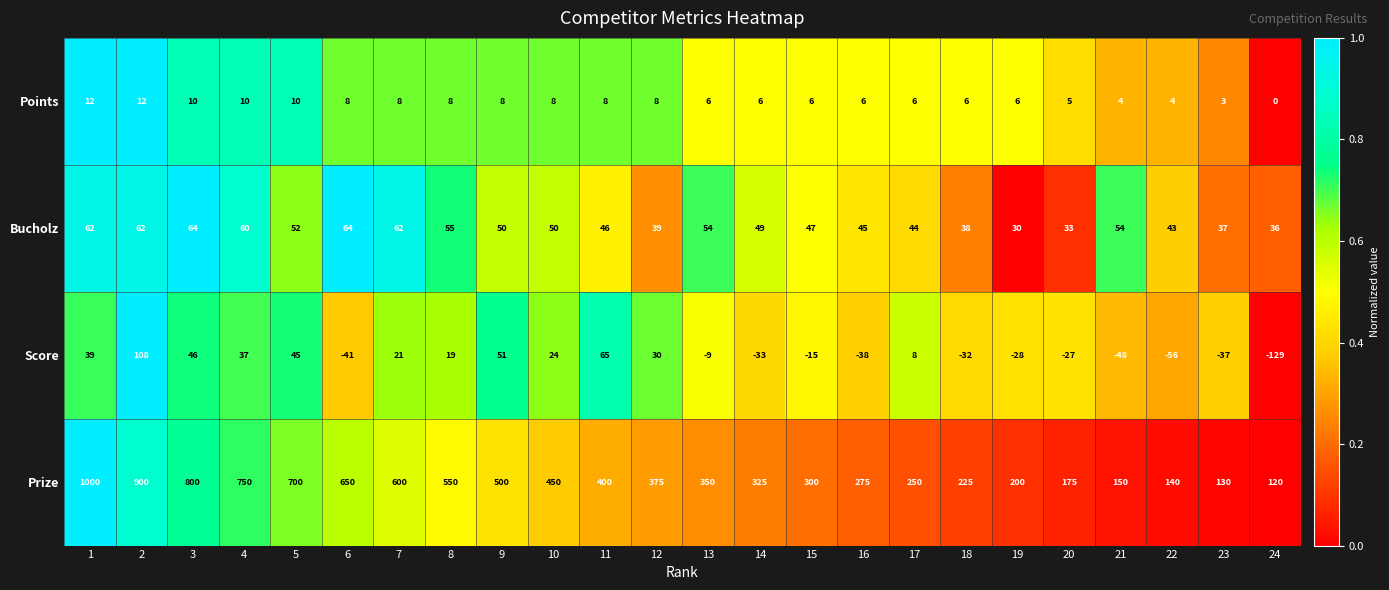

Count the number of categories in the chart.

24